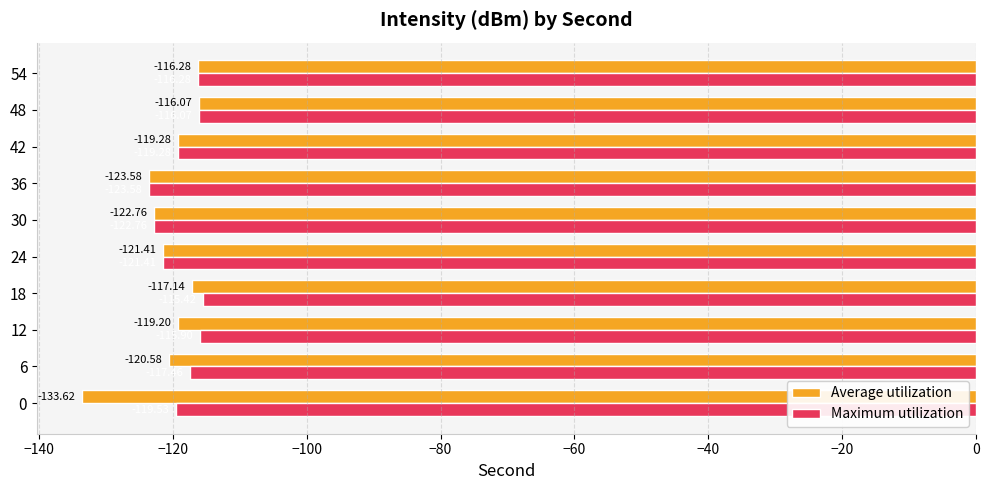

At which category is the sum across all series the highest?

48